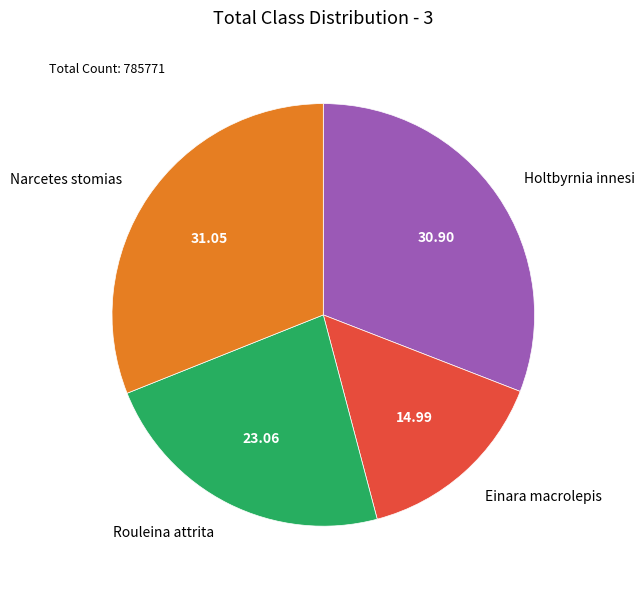

Is it true that Narcetes stomias is 31% of the pie?

True